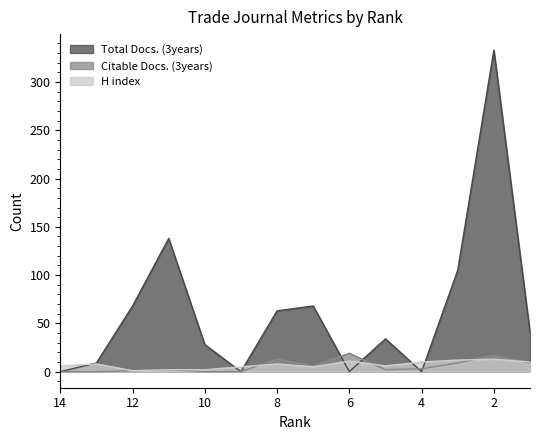

What is the spread (max minus min) of values at 9?

5